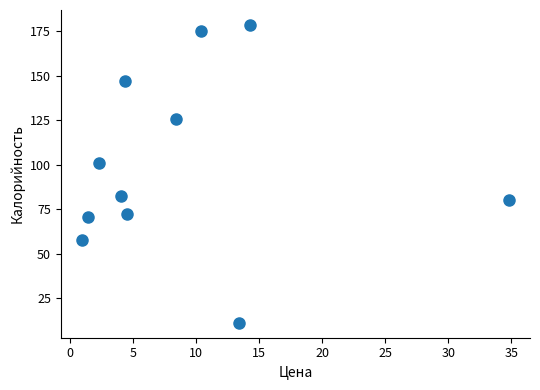

What is the average Y value?

100.1